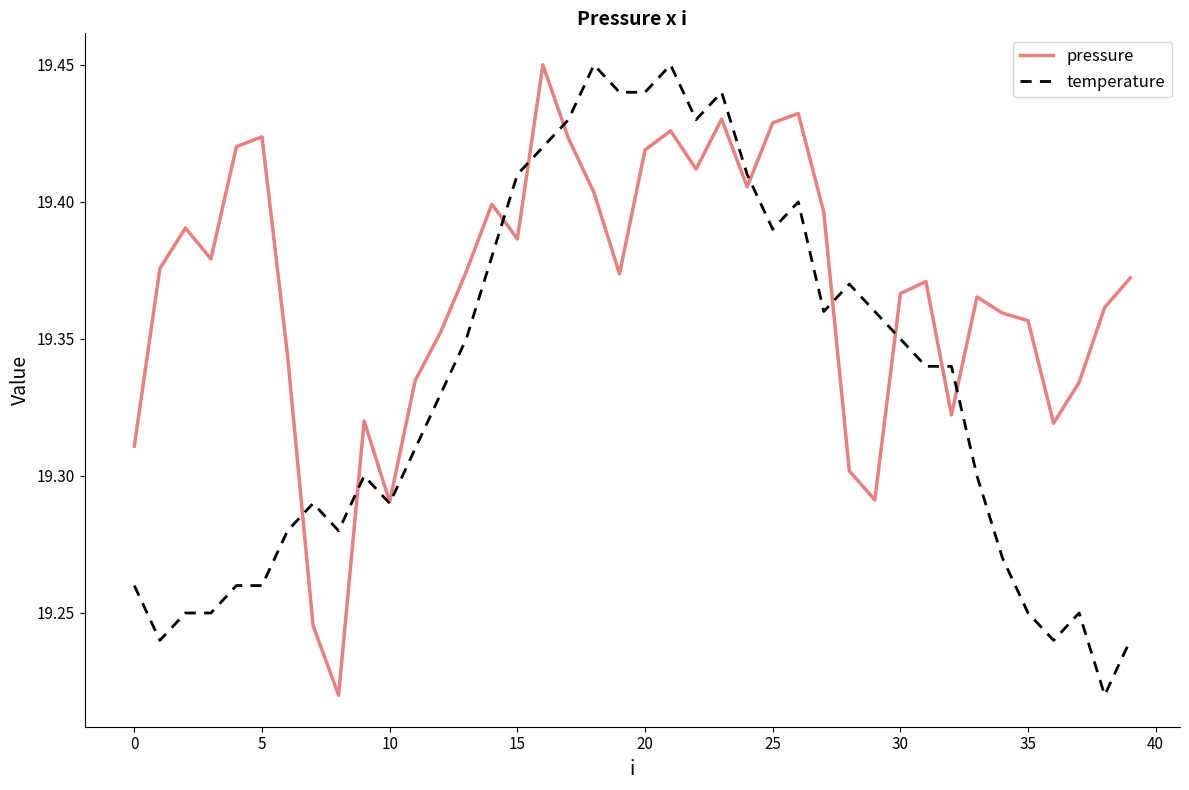

What is the difference between the second highest and minimum values in the temperature series?

0.2